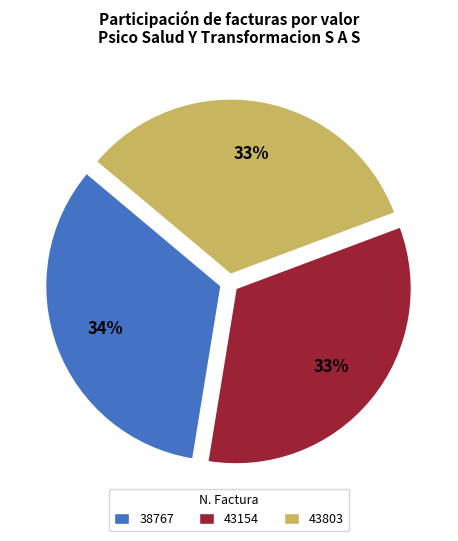

Approximately how many times larger is the value at 43154 compared to 43803?

1.0